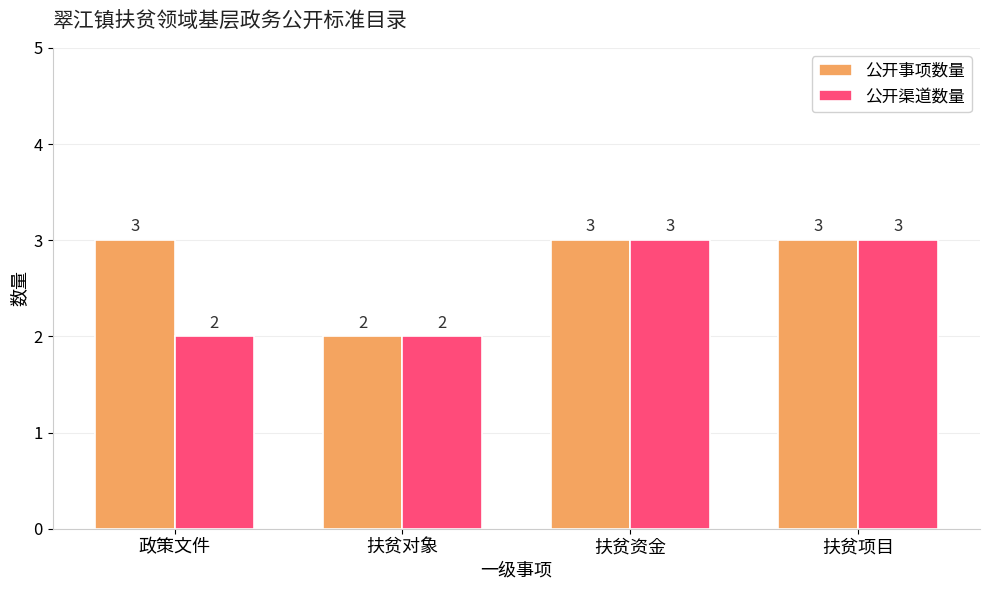

Rank the series at 政策文件 from lowest to highest value.

公开渠道数量, 公开事项数量